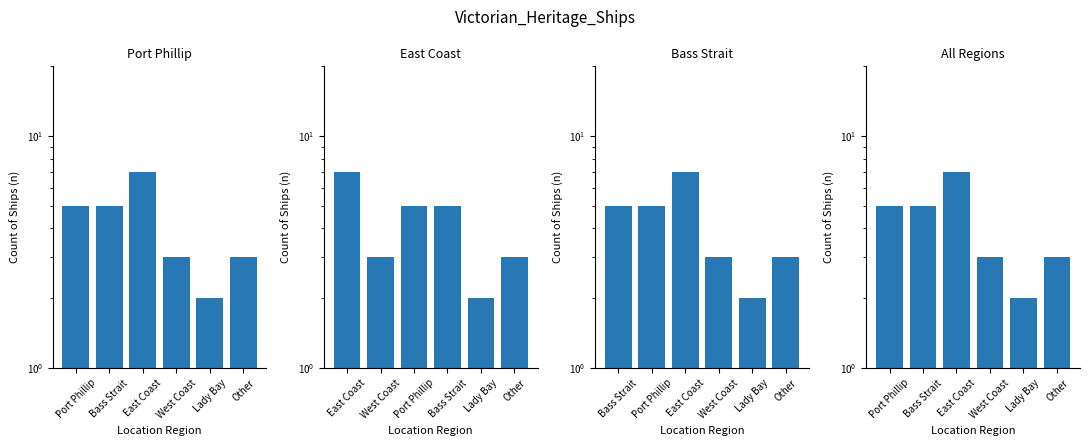

What is the sum of the Port Phillip values at West Coast and East Coast?

10